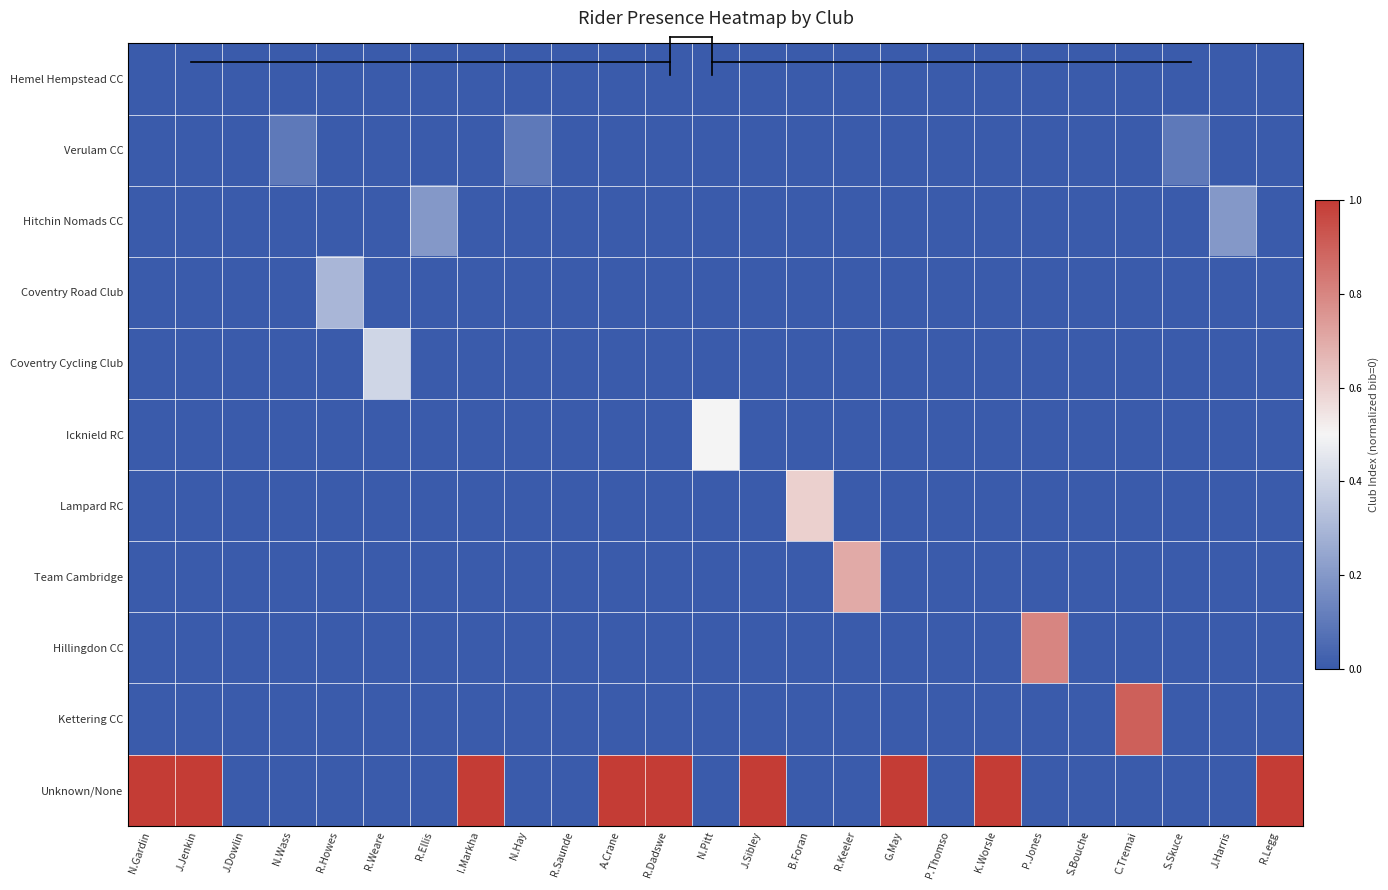

At how many categories does at least one series exceed 0?

21